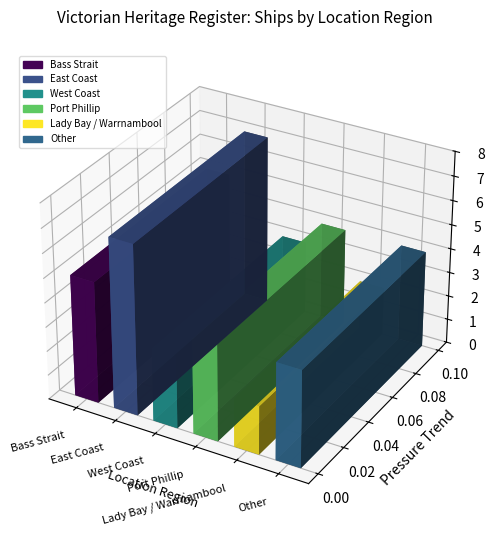

Between Port Phillip and Lady Bay / Warrnambool, which is larger?

Port Phillip